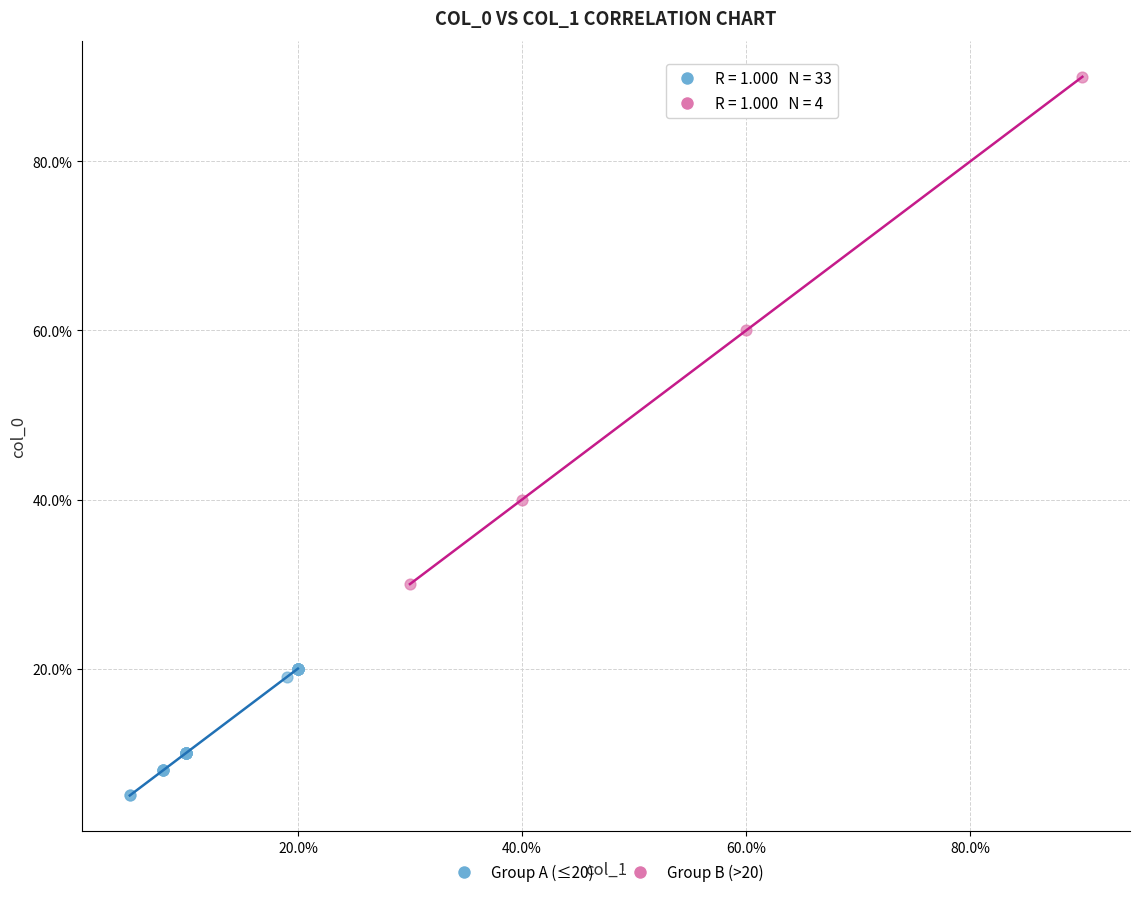

What are all the series names shown in the legend?

Group A (≤20), Group B (>20)